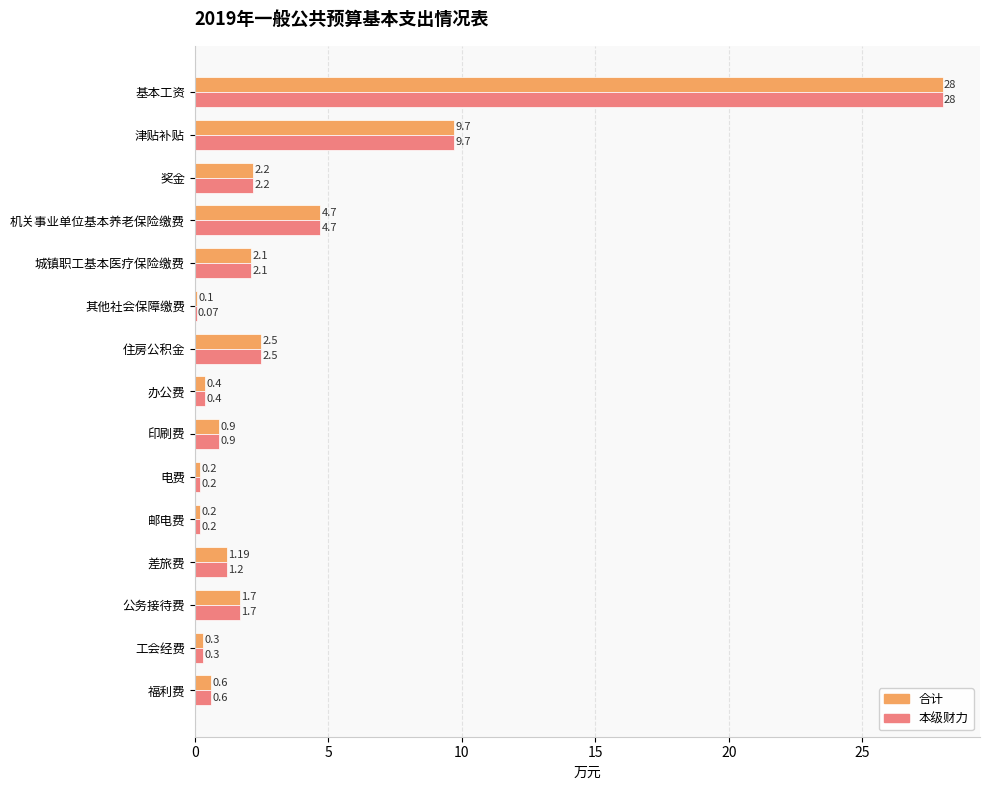

What is the sum of all 合计 values?

54.8